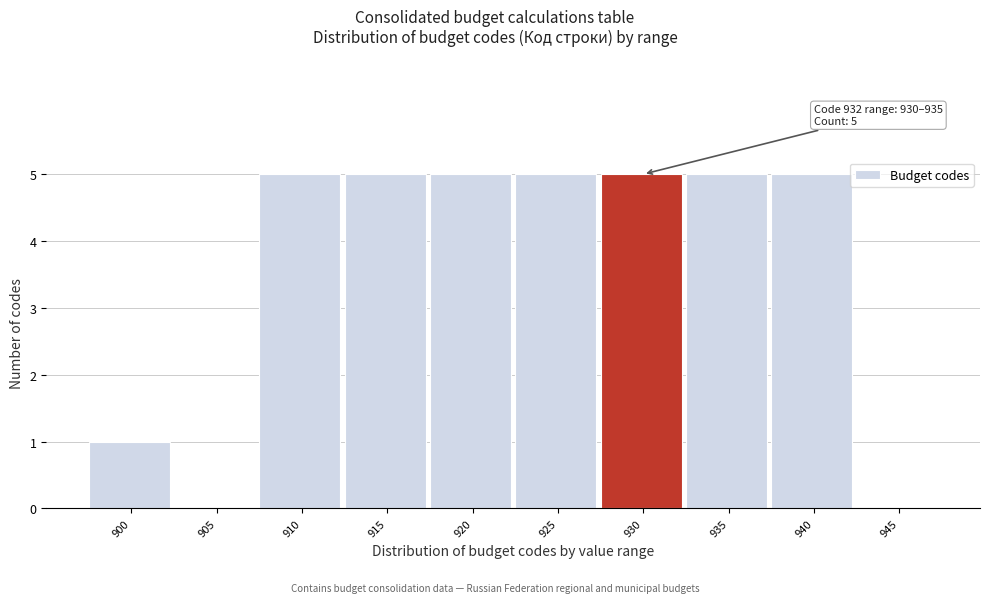

Reading left to right, extract all data points from this chart.

900=1	905=0	910=5	915=5	920=5	925=5	930=5	935=5	940=5	945=0